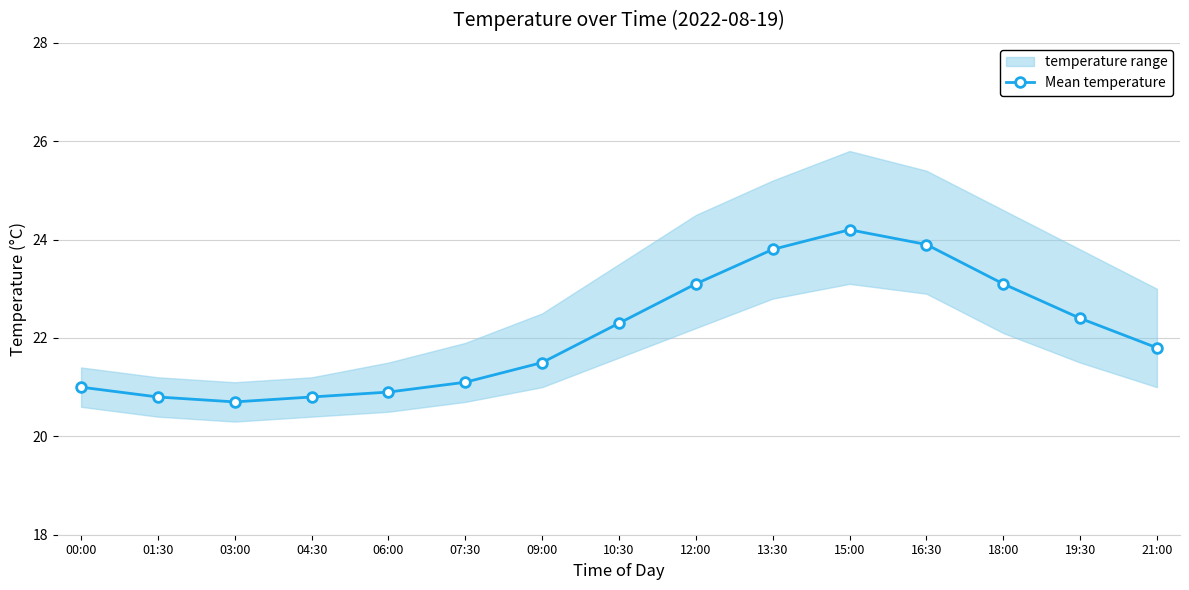

Approximately how many times larger is the value at 12:00 compared to 01:30?

1.1